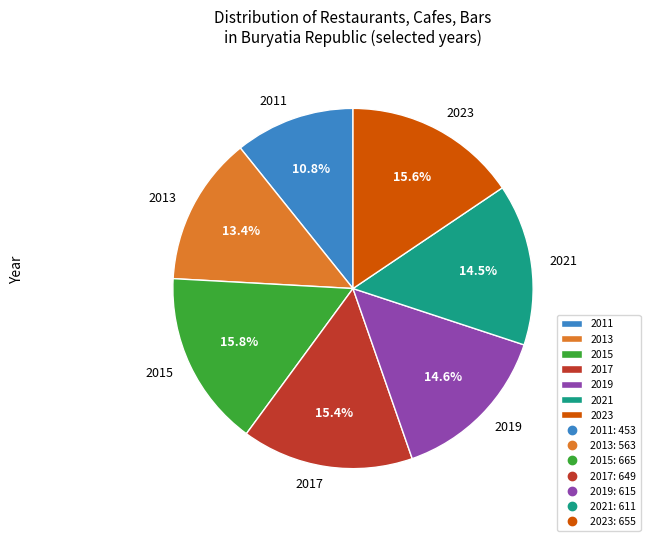

Approximately how many times larger is the value at 2019 compared to 2013?

1.1